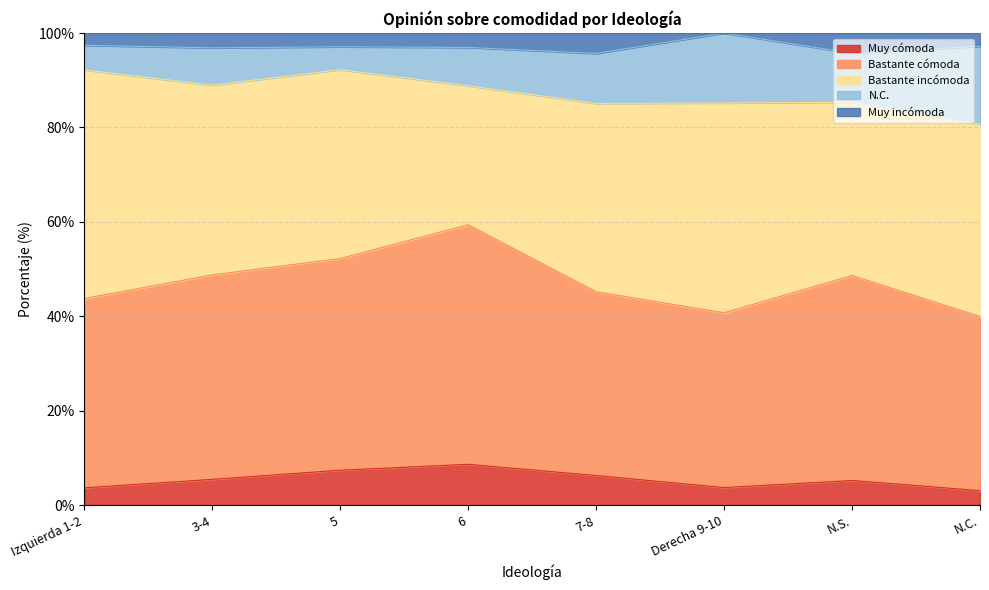

True or false: Muy cómoda has more than 1 interior local peaks.

True